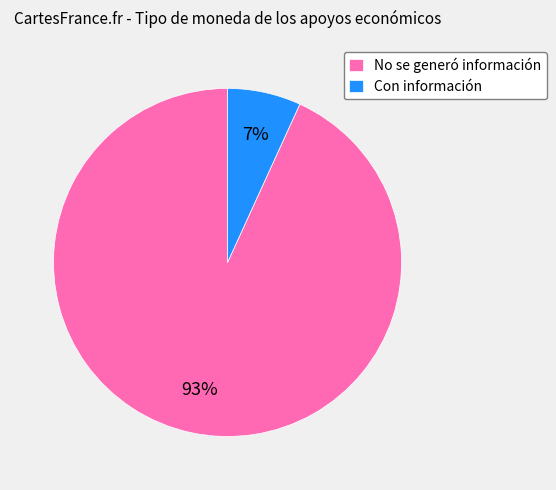

Rank the categories by value from highest to lowest.

No se generó información, Con información